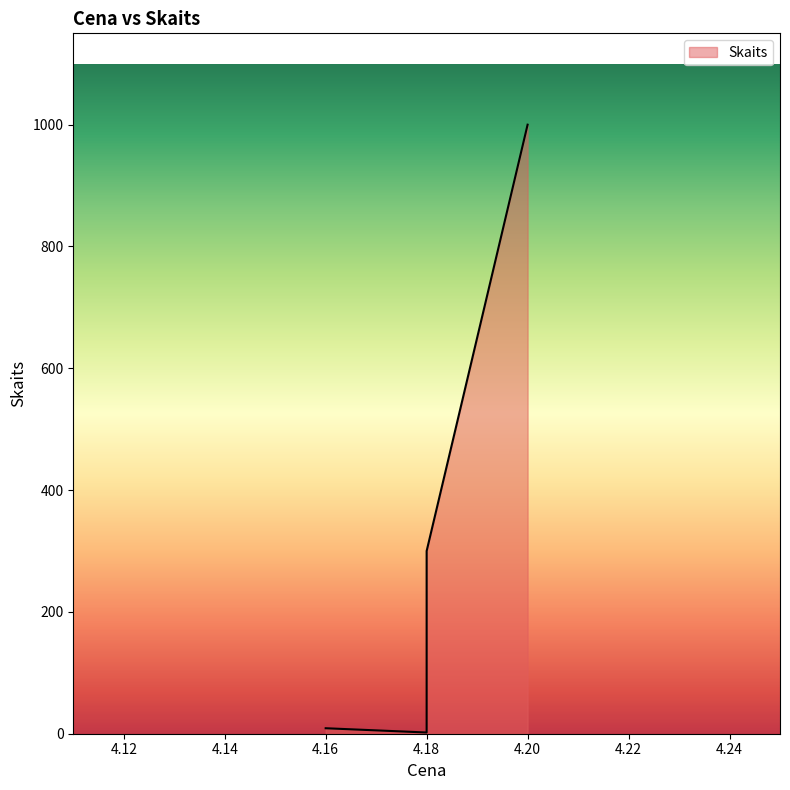

What is the label of the 2nd point from the right?

4.18